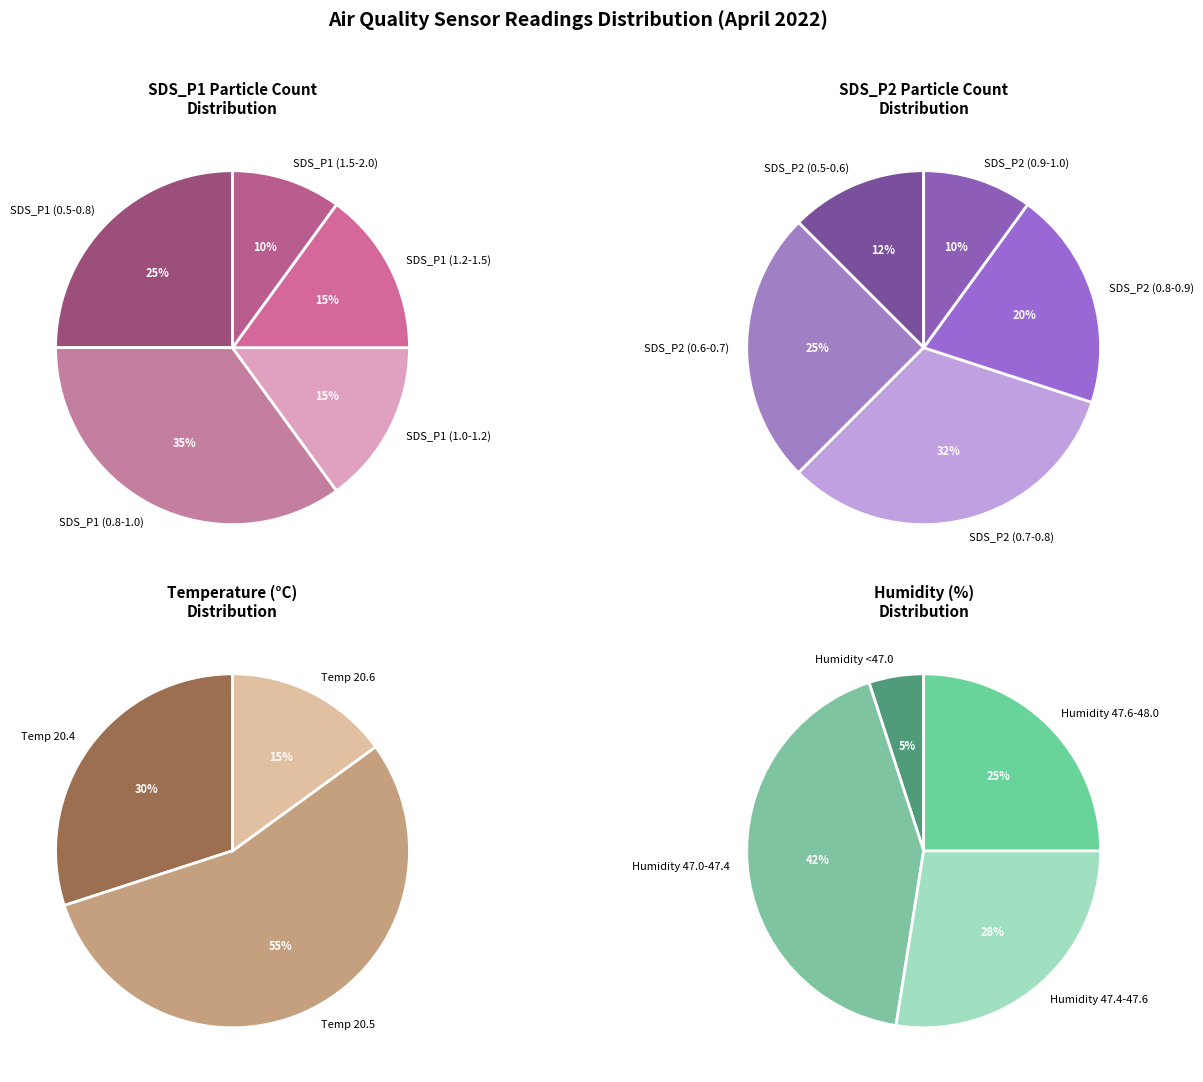

Is 24 the majority of the pie?

No